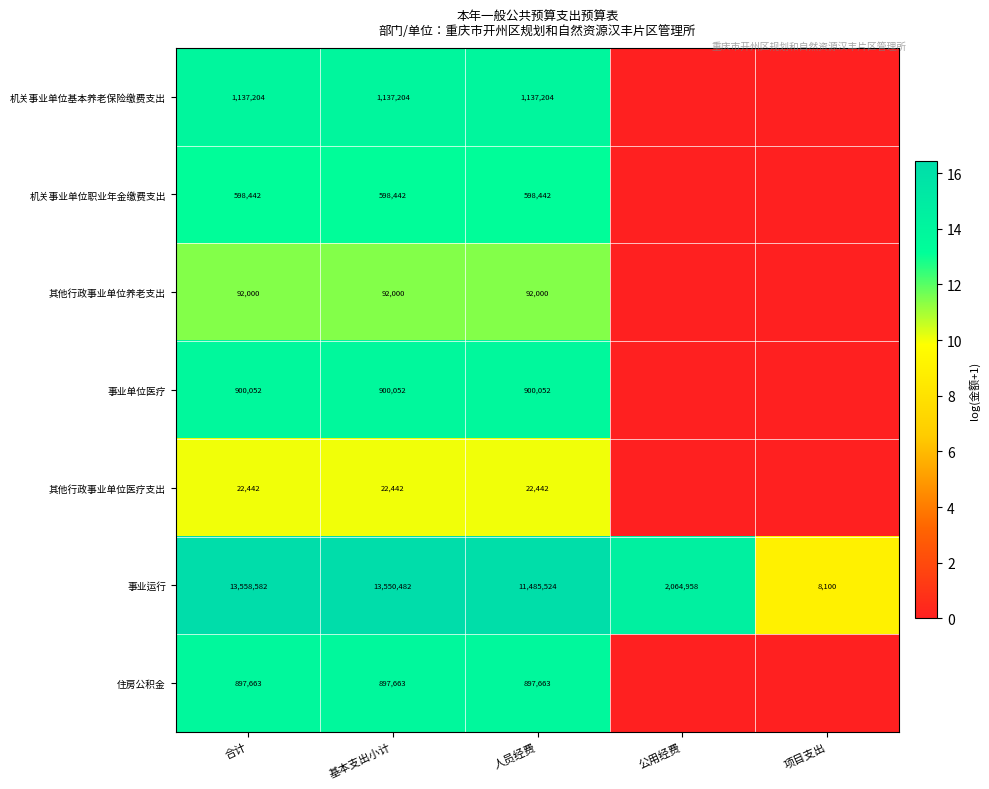

At how many categories does at least one series exceed 16?

3